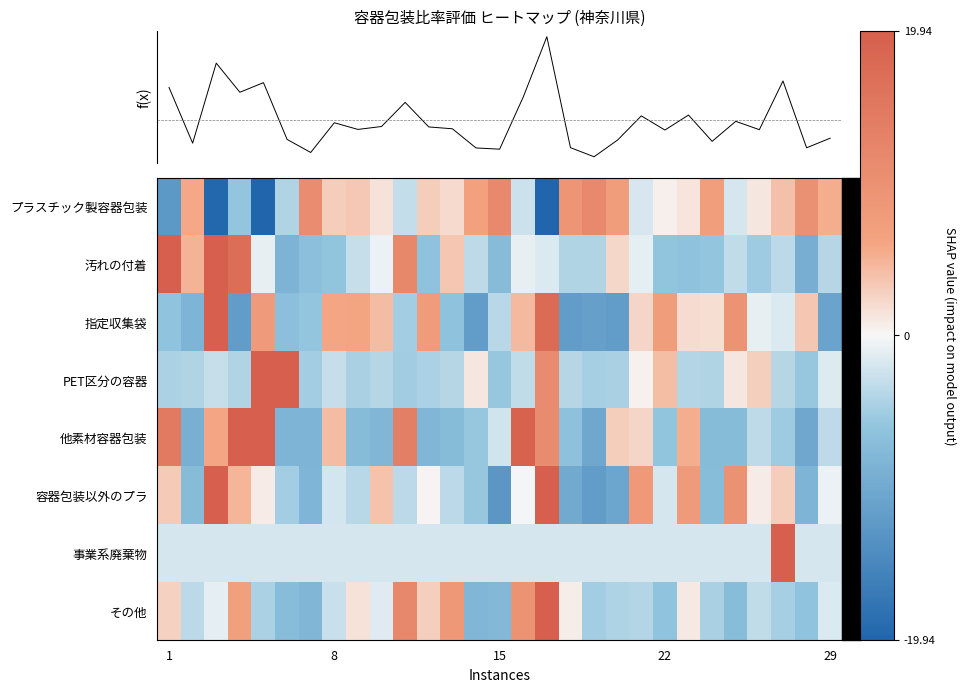

What is the lowest value of the 他素材容器包装 series?

-10.2